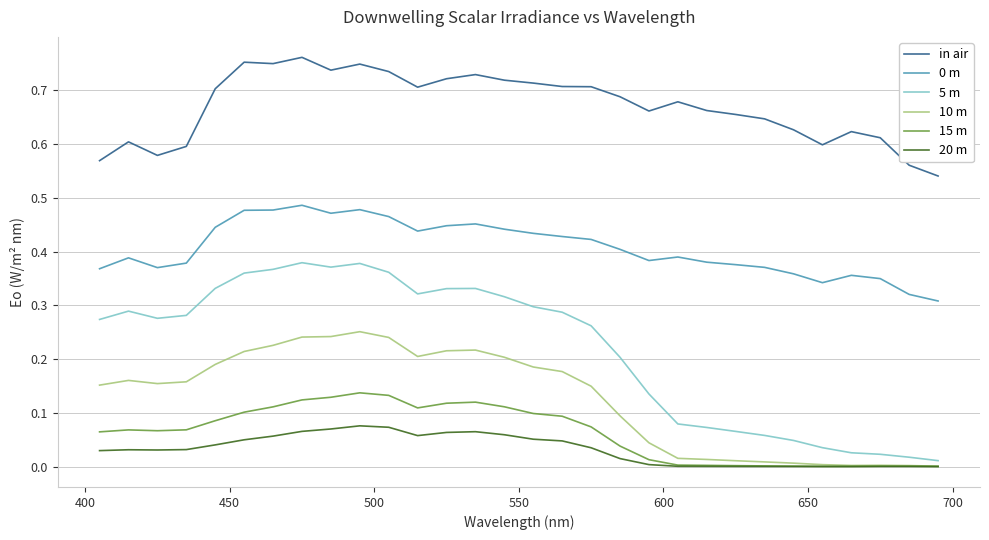

Which series has the largest total across all categories?

in air